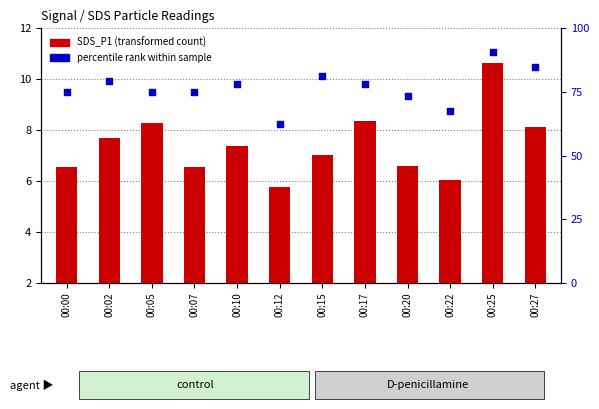

At how many categories does at least one series exceed 75?

6